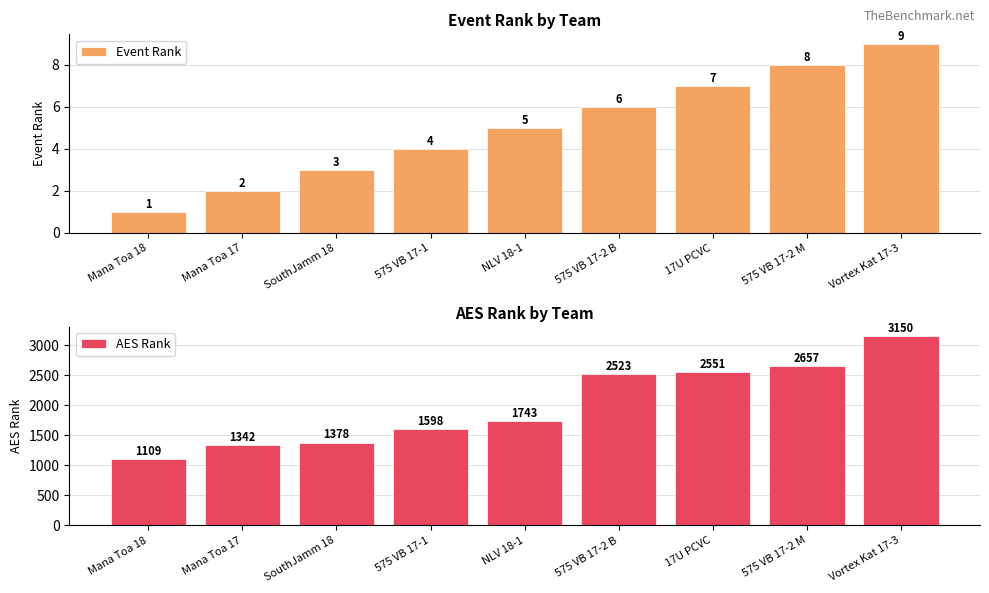

Which label corresponds to the largest value in the chart?

Vortex Kat 17-3